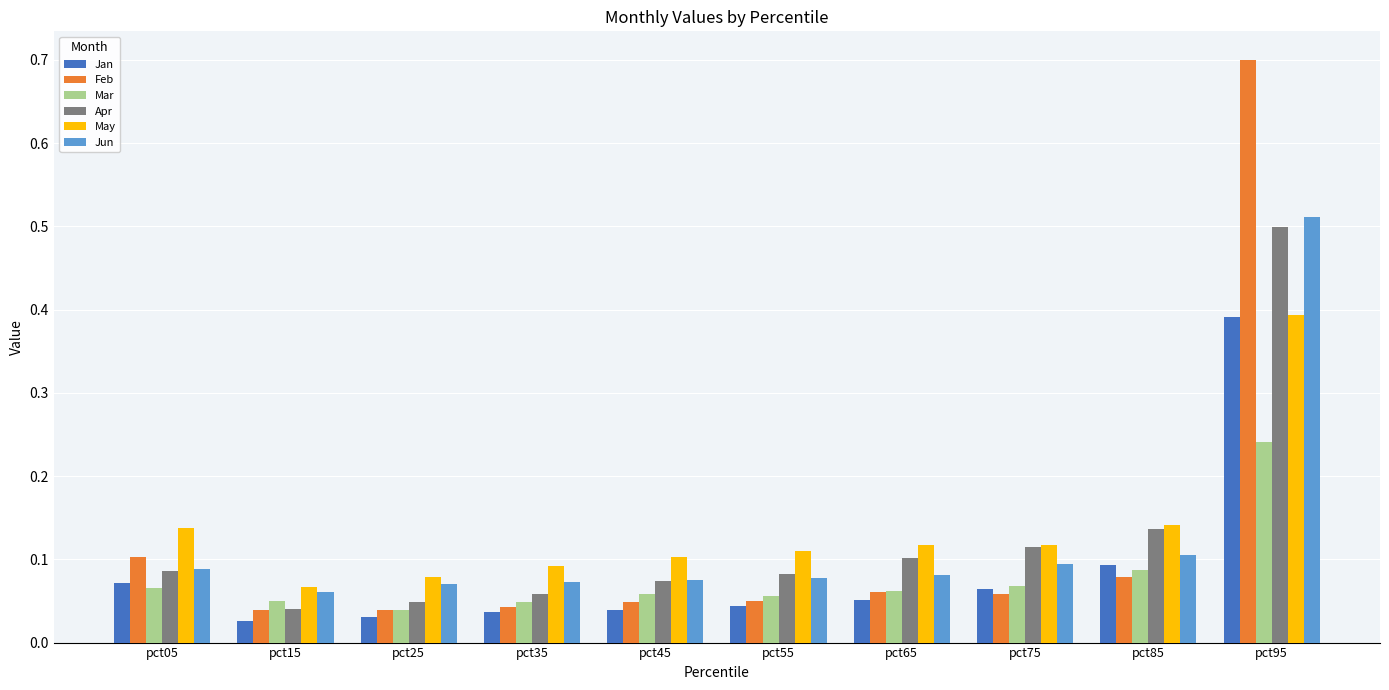

The value of Mar at pct45 is 0.1. True or false?

True